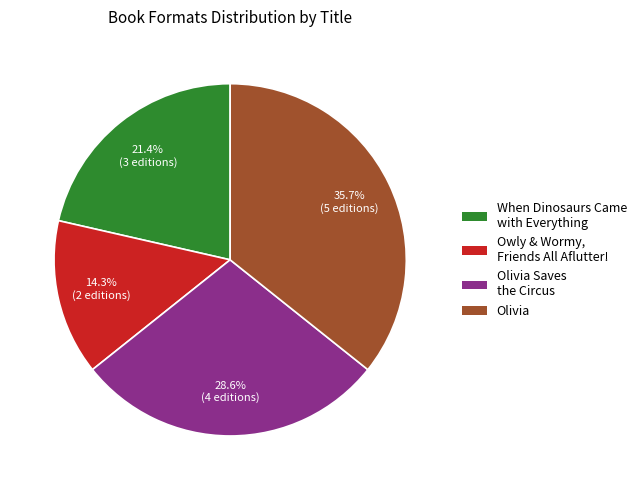

How many slices are in this pie chart?

4